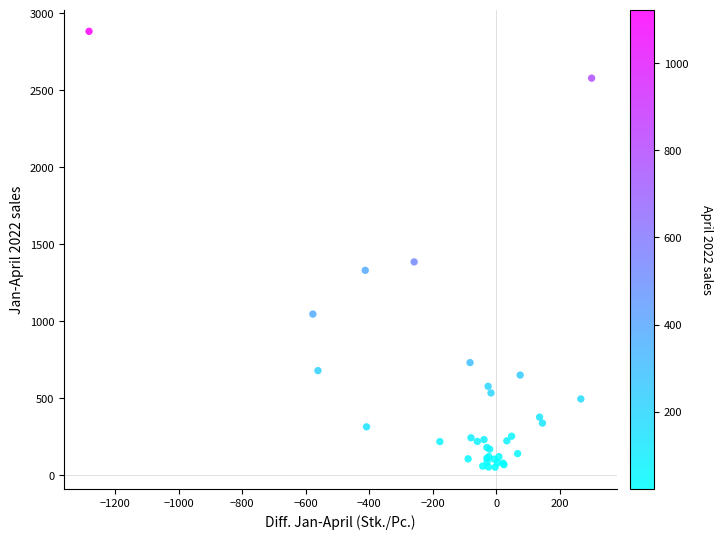

What Y value in the scatter plot is closest to 1469?

1387